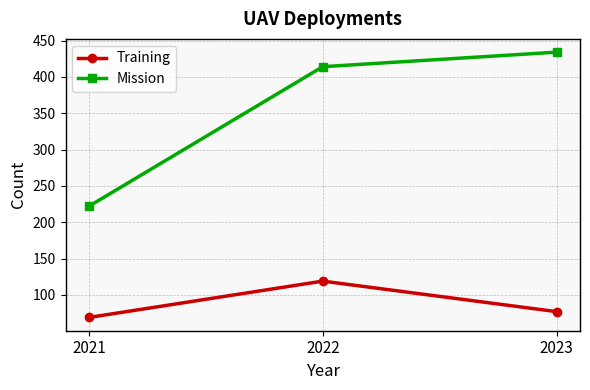

What value does the Mission series have at 2023, to the nearest 5?

435